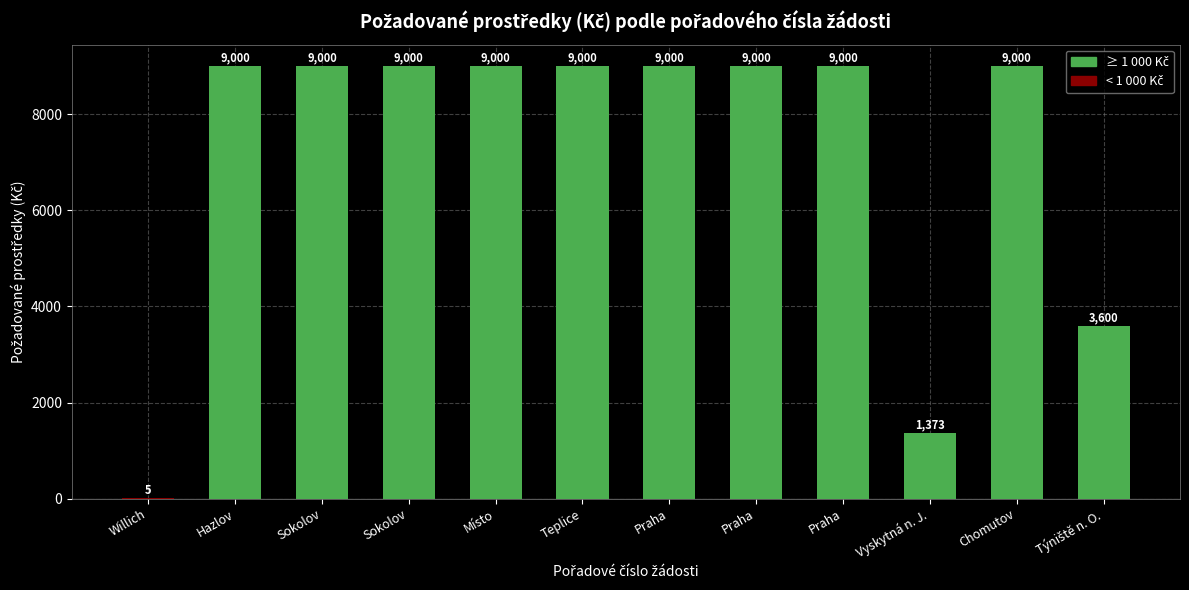

Rank the categories by value from highest to lowest.

Hazlov, Sokolov, Sokolov, Místo, Teplice, Praha, Praha, Praha, Chomutov, Týniště n. O., Vyskytná n. J., Willich